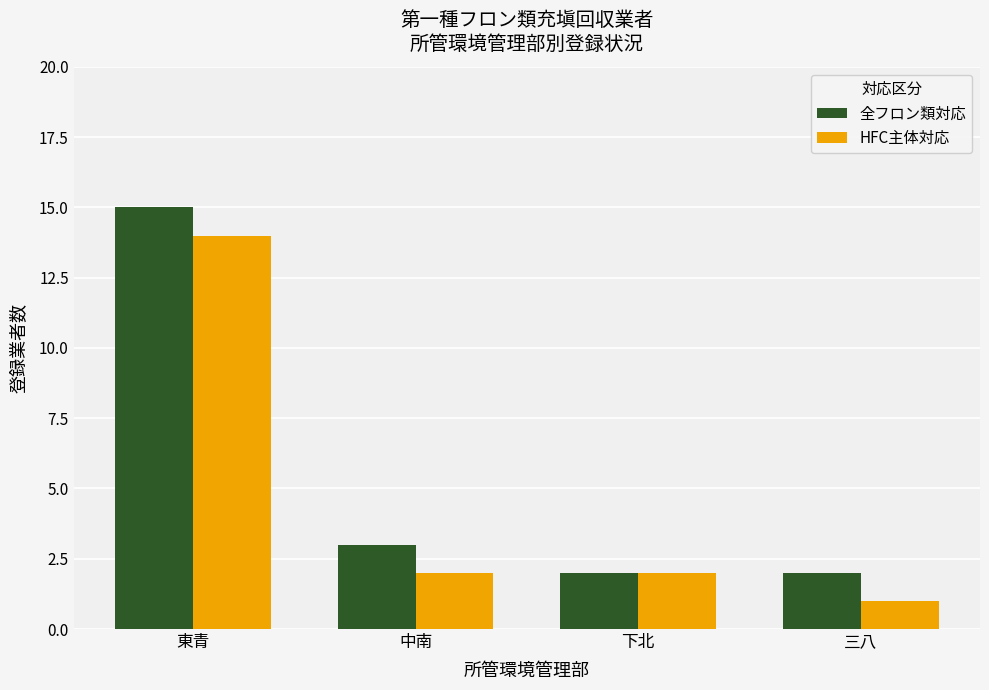

What is the sum of the HFC主体対応 values at 下北 and 東青?

16